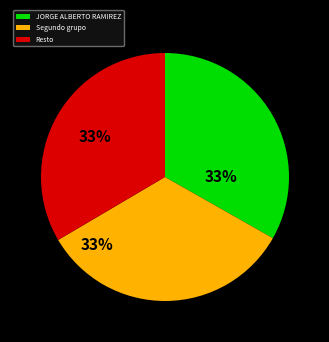

To the nearest percent, what portion does Resto represent?

33%